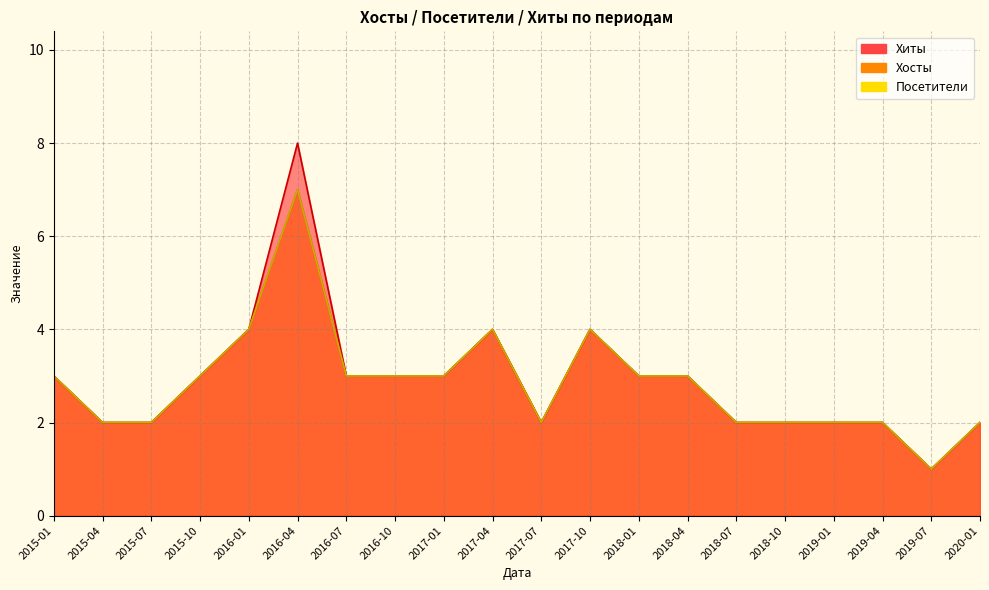

True or false: Хосты and Посетители intersect in this chart.

False